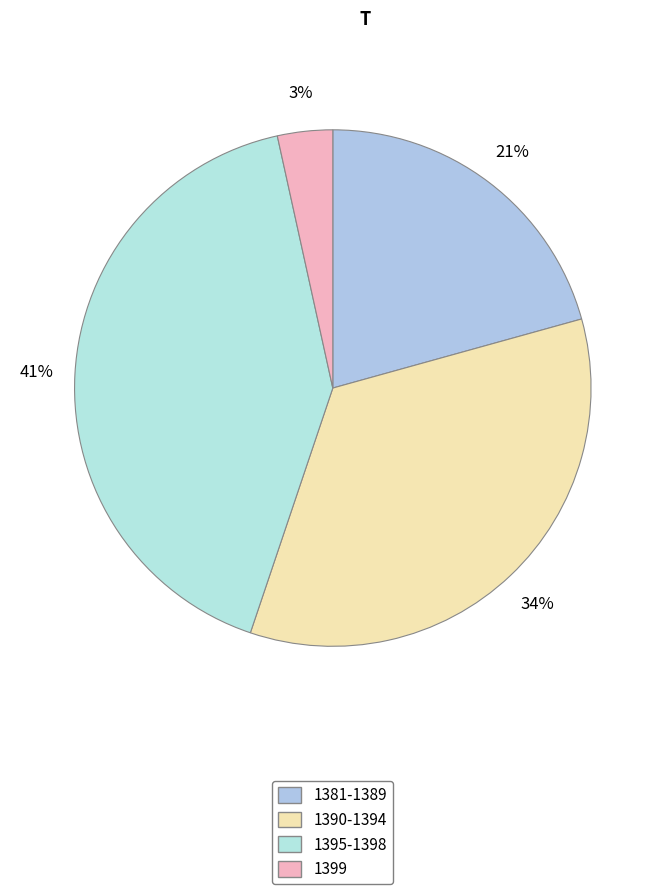

Is there any slice that represents more than half of the pie?

No